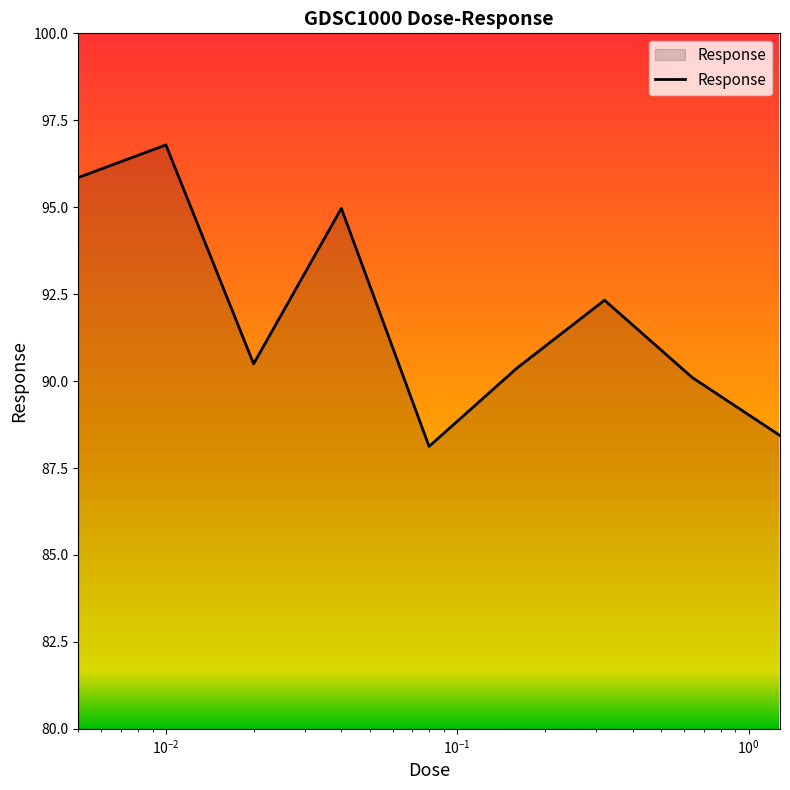

What is the difference between the maximum and minimum values?

8.7